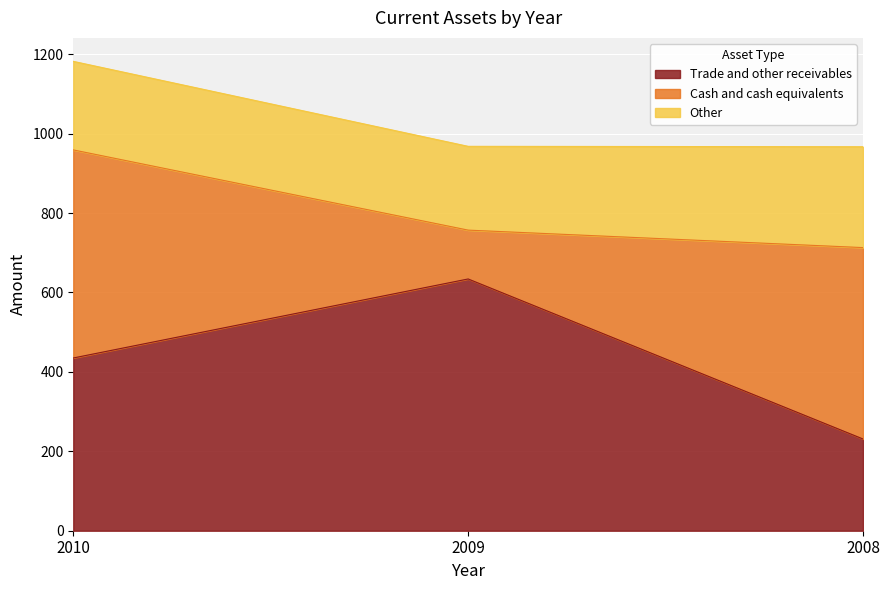

Reading left to right, extract all data points from this chart.

Trade and other receivables: 2010=435	2009=634	2008=231
Cash and cash equivalents: 2010=524	2009=123	2008=482
Other: 2010=223	2009=211	2008=254